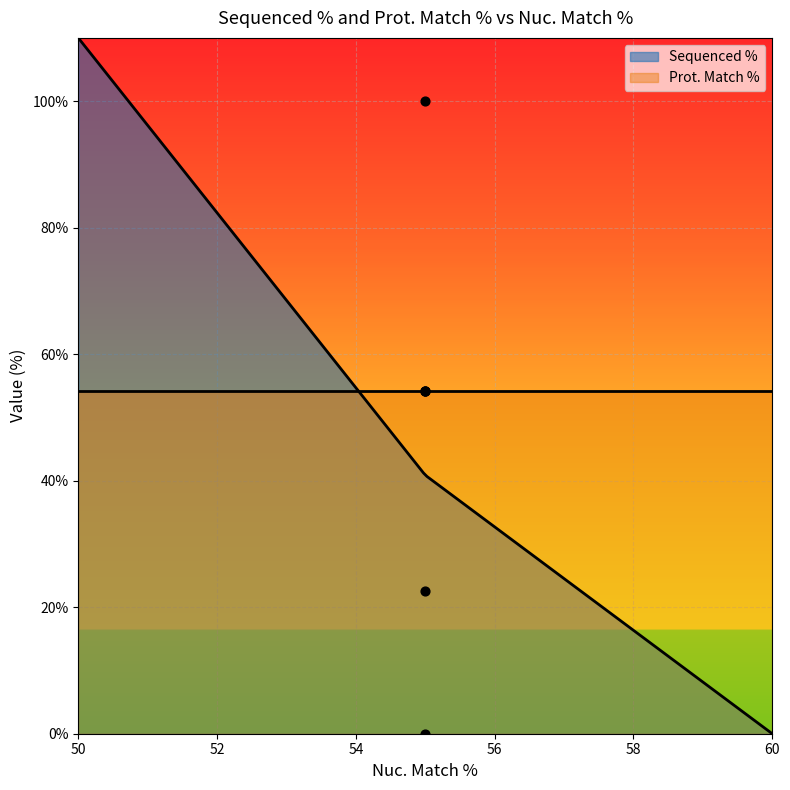

What is the change in value from 55 to 55?

-77.4